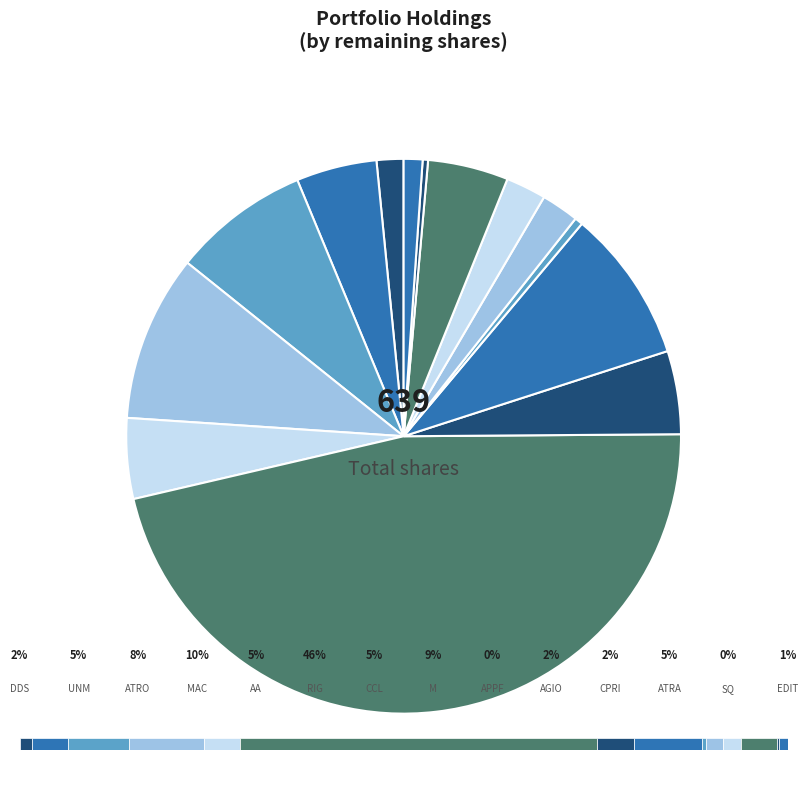

Which category has the smallest portion of the pie?

SQ